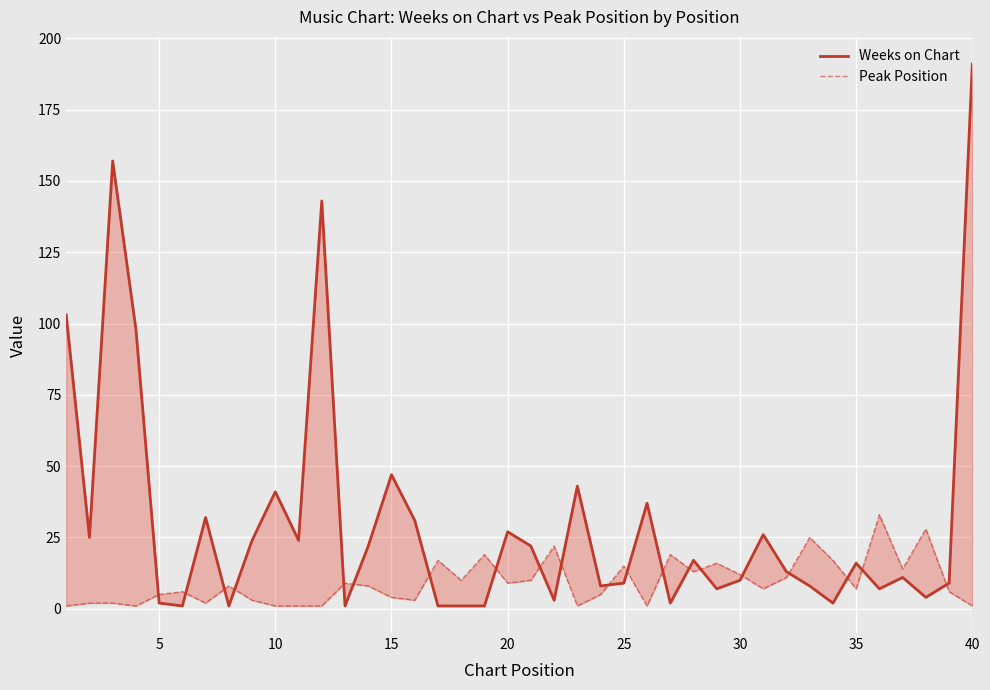

The value of Peak Position at 10 is 1. True or false?

False